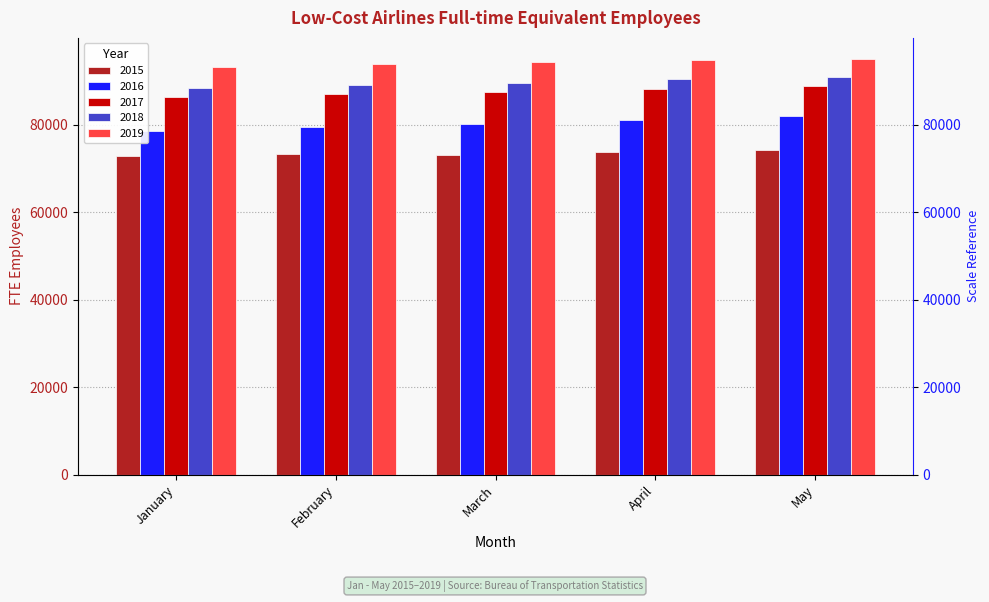

How many categories are shown in the chart?

5